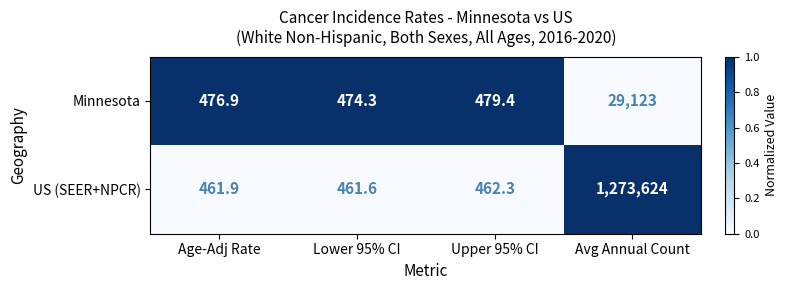

Rank the series by their maximum value, from highest to lowest.

US (SEER+NPCR), Minnesota